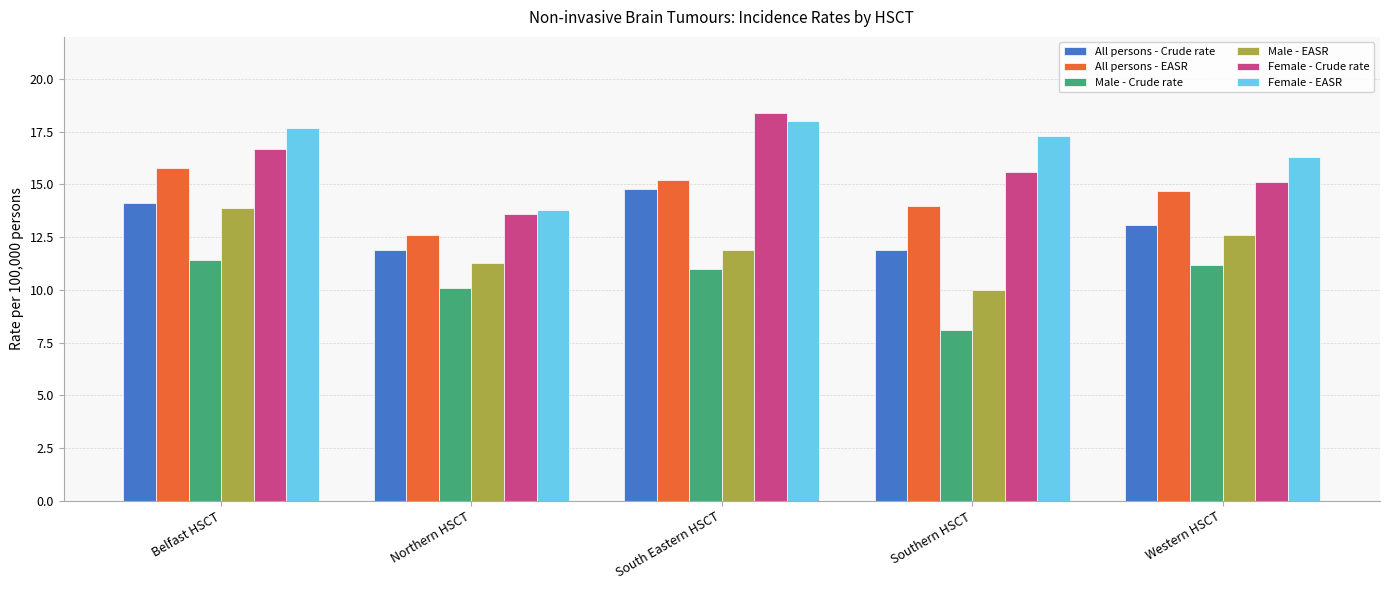

Which series has the largest total across all categories?

Female - EASR